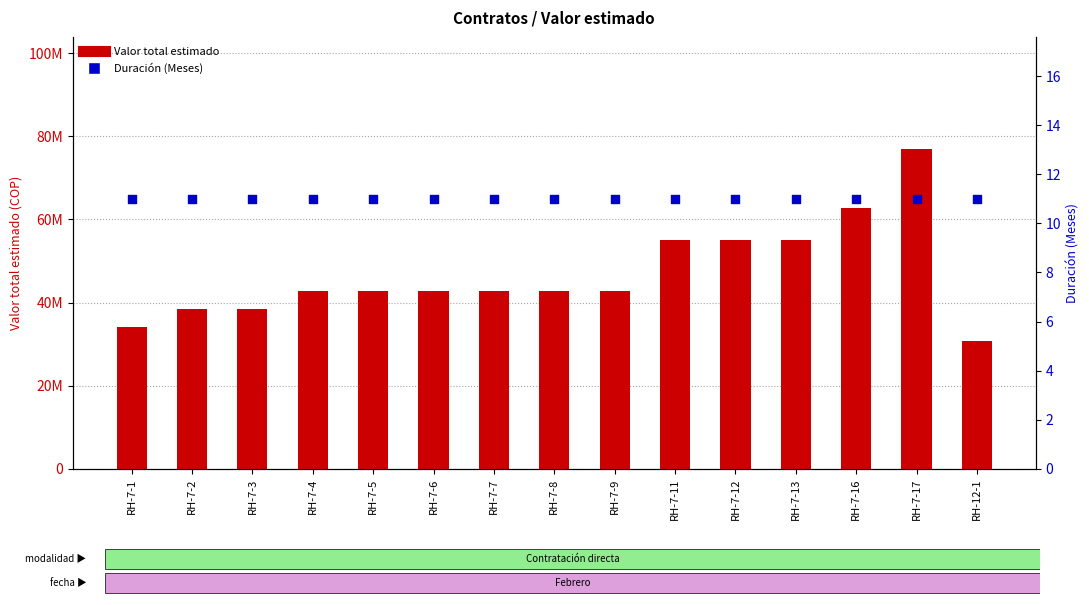

Which series has the largest Y range (max minus min)?

Valor total estimado